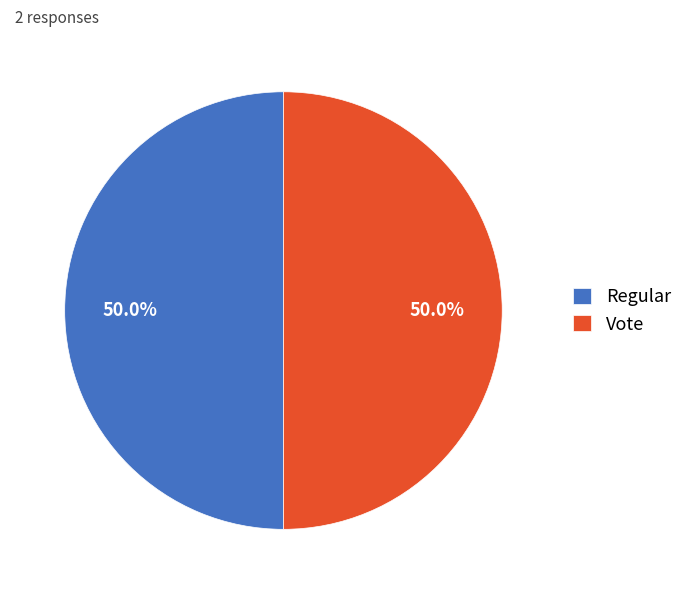

How many segments does this pie chart have?

2